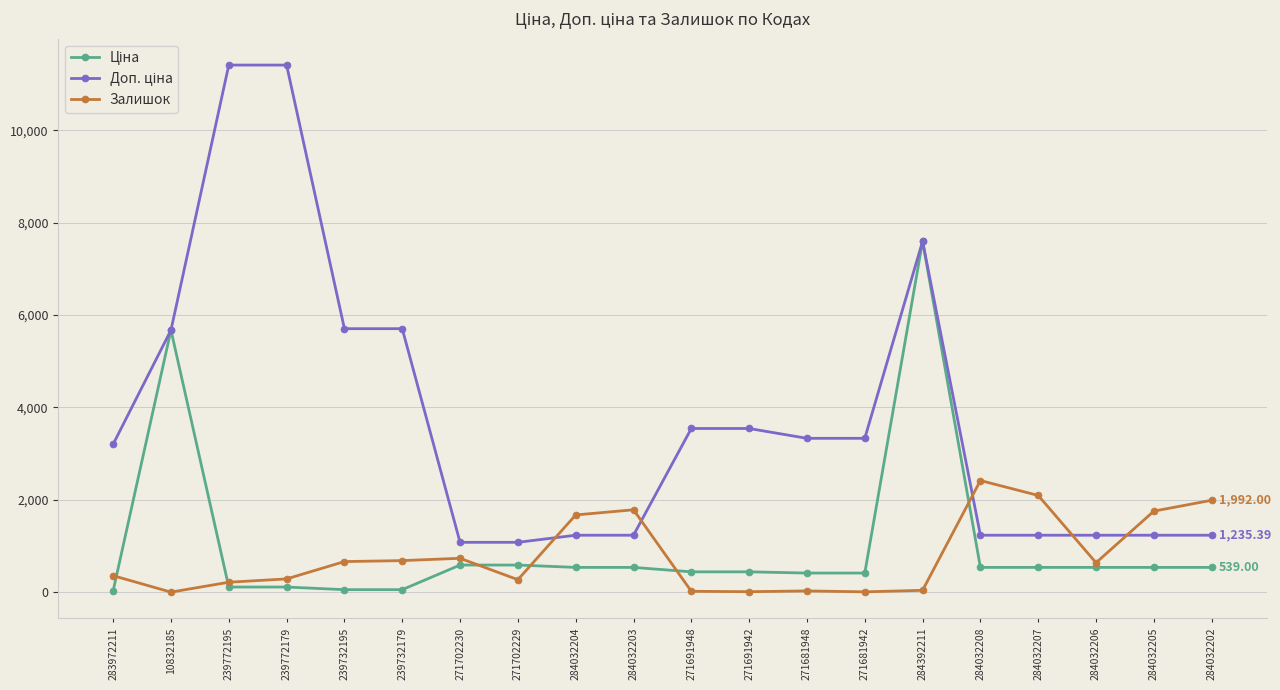

What is the total value across all series at 284032207?

3870.4